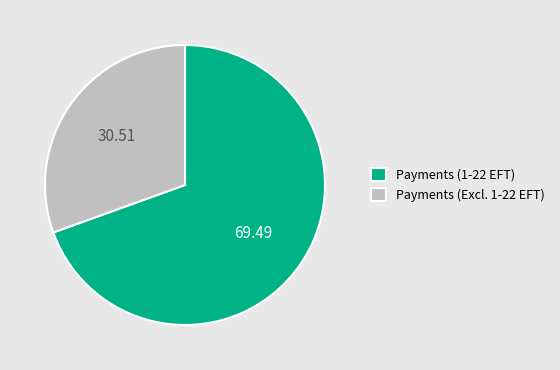

Count the number of slices in the pie.

2